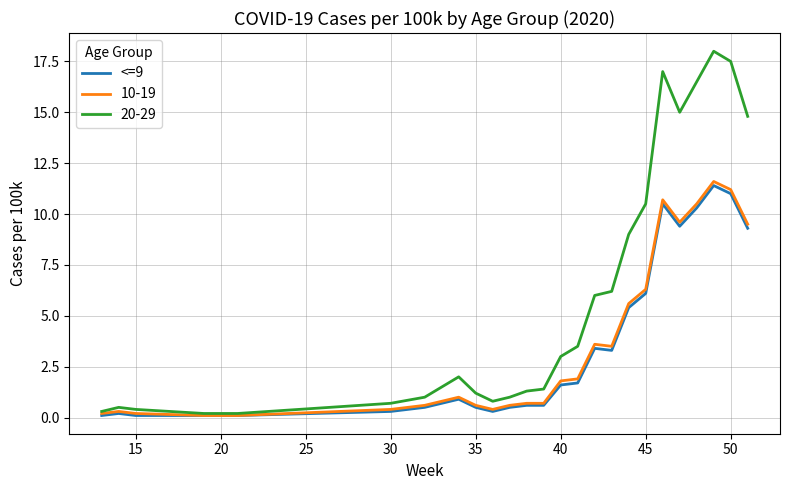

What is the highest value of the 20-29 series?

18.0